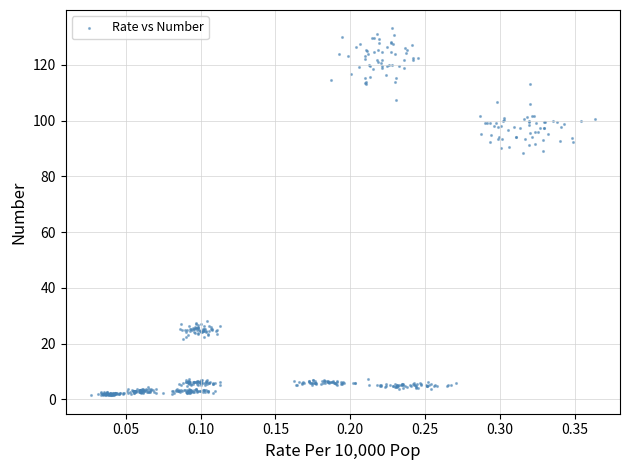

What is the range of Y values (max minus min)?

131.6